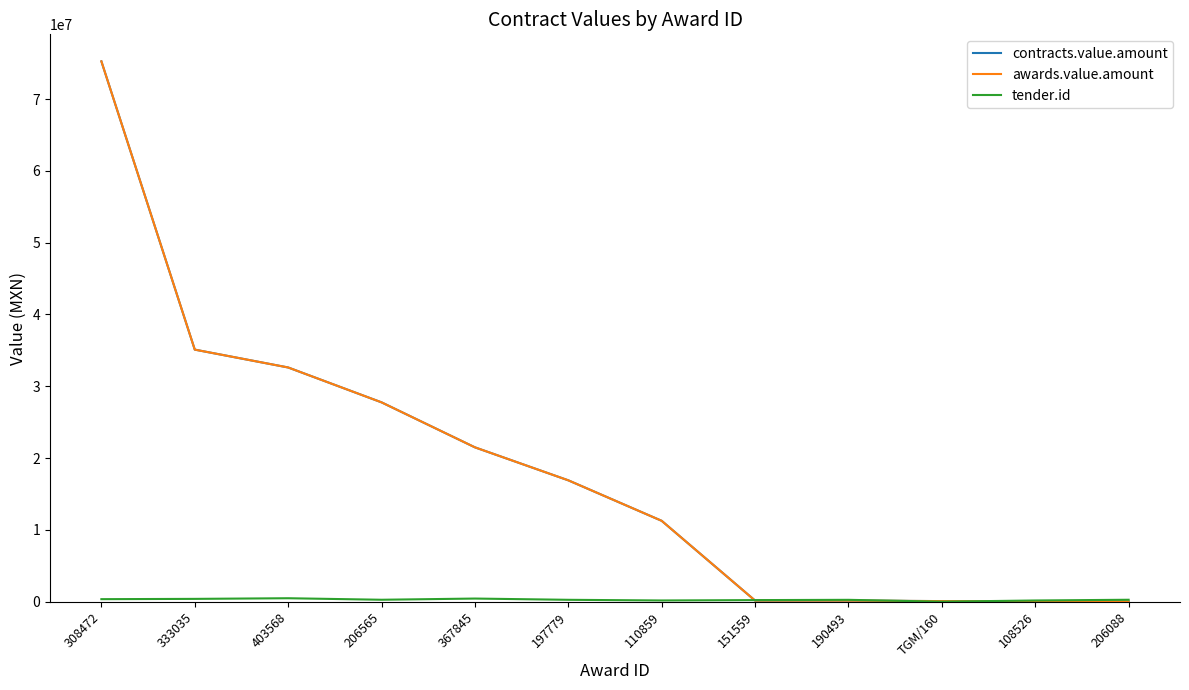

List the labels in order of awards.value.amount value, smallest first.

206088, 108526, TGM/160, 190493, 151559, 110859, 197779, 367845, 206565, 403568, 333035, 308472